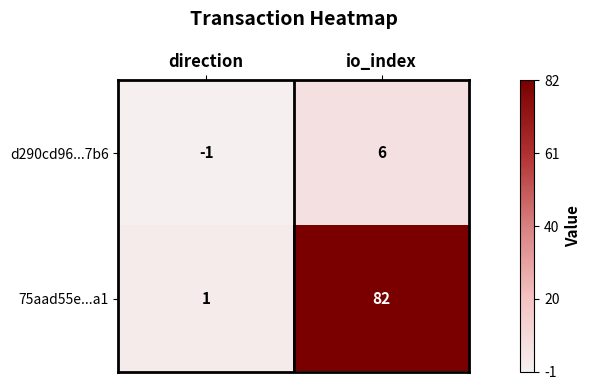

Count the number of data series in this chart.

2